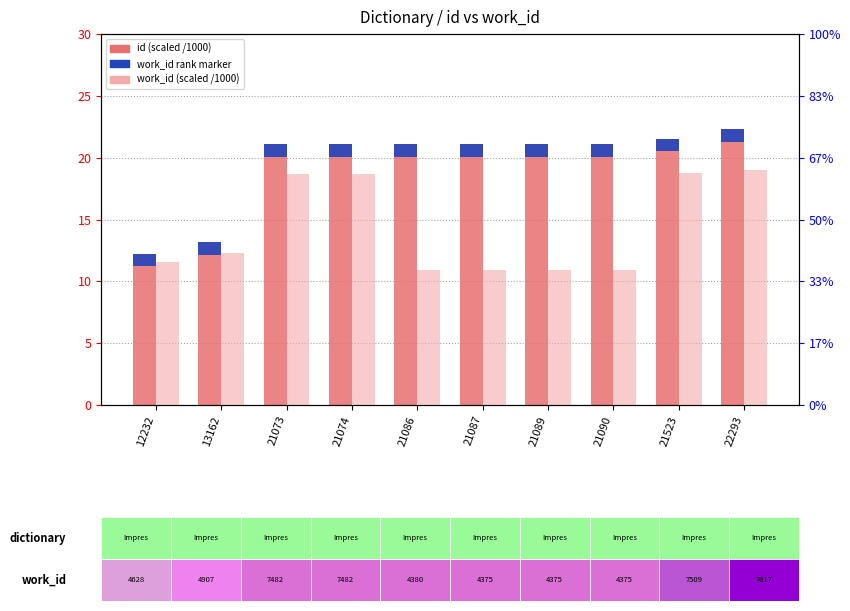

How many values in the id (count) series are below 21?

2